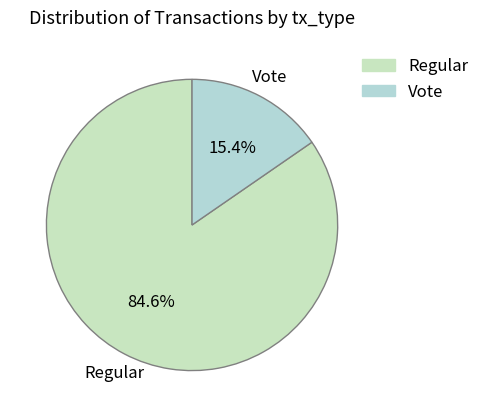

To the nearest percent, what is the average slice percentage?

50%